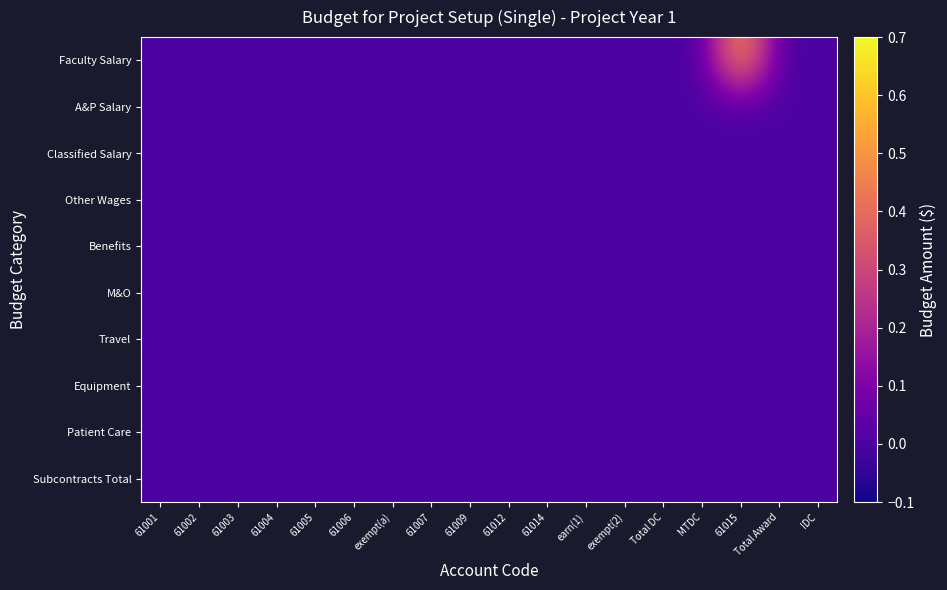

Reading right to left, extract all data points from this chart.

Faculty Salary: IDC=0.0	Total Award=0.0	61015=0.6	MTDC=0.0	Total DC=0.0	exempt(2)=0.0	earn(1)=0.0	61014=0.0	61012=0.0	61009=0.0	61007=0.0	exempt(a)=0.0	61006=0.0	61005=0.0	61004=0.0	61003=0.0	61002=0.0	61001=0.0
A&P Salary: IDC=0.0	Total Award=0.0	61015=0.0	MTDC=0.0	Total DC=0.0	exempt(2)=0.0	earn(1)=0.0	61014=0.0	61012=0.0	61009=0.0	61007=0.0	exempt(a)=0.0	61006=0.0	61005=0.0	61004=0.0	61003=0.0	61002=0.0	61001=0.0
Classified Salary: IDC=0.0	Total Award=0.0	61015=0.0	MTDC=0.0	Total DC=0.0	exempt(2)=0.0	earn(1)=0.0	61014=0.0	61012=0.0	61009=0.0	61007=0.0	exempt(a)=0.0	61006=0.0	61005=0.0	61004=0.0	61003=0.0	61002=0.0	61001=0.0
Other Wages: IDC=0.0	Total Award=0.0	61015=0.0	MTDC=0.0	Total DC=0.0	exempt(2)=0.0	earn(1)=0.0	61014=0.0	61012=0.0	61009=0.0	61007=0.0	exempt(a)=0.0	61006=0.0	61005=0.0	61004=0.0	61003=0.0	61002=0.0	61001=0.0
Benefits: IDC=0.0	Total Award=0.0	61015=0.0	MTDC=0.0	Total DC=0.0	exempt(2)=0.0	earn(1)=0.0	61014=0.0	61012=0.0	61009=0.0	61007=0.0	exempt(a)=0.0	61006=0.0	61005=0.0	61004=0.0	61003=0.0	61002=0.0	61001=0.0
M&O: IDC=0.0	Total Award=0.0	61015=0.0	MTDC=0.0	Total DC=0.0	exempt(2)=0.0	earn(1)=0.0	61014=0.0	61012=0.0	61009=0.0	61007=0.0	exempt(a)=0.0	61006=0.0	61005=0.0	61004=0.0	61003=0.0	61002=0.0	61001=0.0
Travel: IDC=0.0	Total Award=0.0	61015=0.0	MTDC=0.0	Total DC=0.0	exempt(2)=0.0	earn(1)=0.0	61014=0.0	61012=0.0	61009=0.0	61007=0.0	exempt(a)=0.0	61006=0.0	61005=0.0	61004=0.0	61003=0.0	61002=0.0	61001=0.0
Equipment: IDC=0.0	Total Award=0.0	61015=0.0	MTDC=0.0	Total DC=0.0	exempt(2)=0.0	earn(1)=0.0	61014=0.0	61012=0.0	61009=0.0	61007=0.0	exempt(a)=0.0	61006=0.0	61005=0.0	61004=0.0	61003=0.0	61002=0.0	61001=0.0
Patient Care: IDC=0.0	Total Award=0.0	61015=0.0	MTDC=0.0	Total DC=0.0	exempt(2)=0.0	earn(1)=0.0	61014=0.0	61012=0.0	61009=0.0	61007=0.0	exempt(a)=0.0	61006=0.0	61005=0.0	61004=0.0	61003=0.0	61002=0.0	61001=0.0
Subcontracts Total: IDC=0.0	Total Award=0.0	61015=0.0	MTDC=0.0	Total DC=0.0	exempt(2)=0.0	earn(1)=0.0	61014=0.0	61012=0.0	61009=0.0	61007=0.0	exempt(a)=0.0	61006=0.0	61005=0.0	61004=0.0	61003=0.0	61002=0.0	61001=0.0